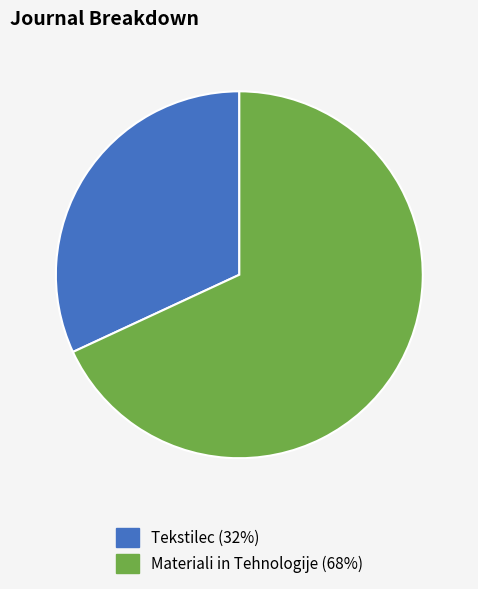

Is Materiali in Tehnologije the majority of the pie?

Yes